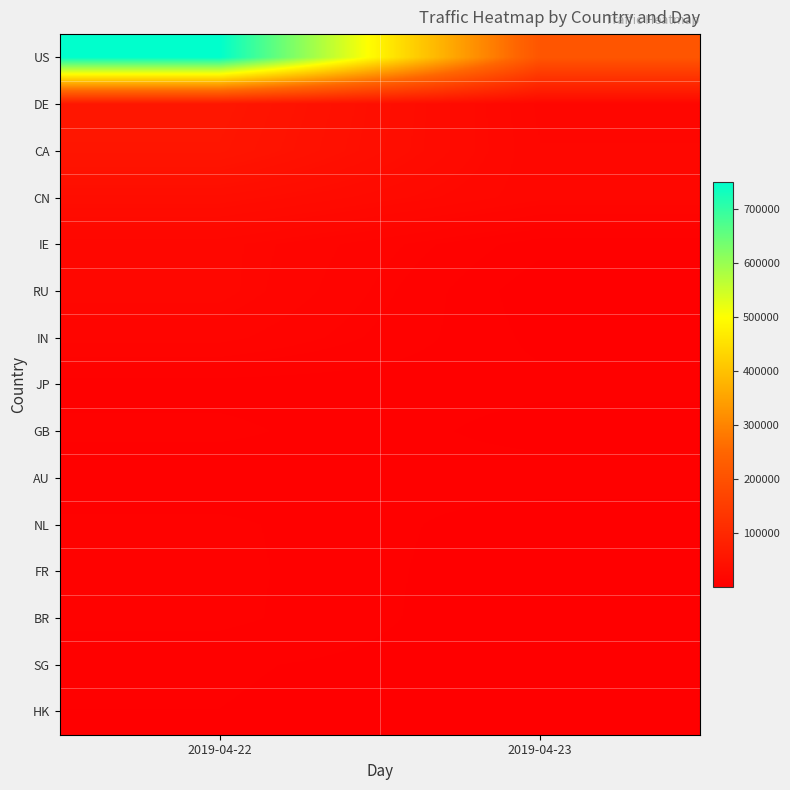

Reading left to right, list all the values displayed in this chart.

US: 2019-04-22=748796	2019-04-23=211147
DE: 2019-04-22=57496	2019-04-23=18169
CA: 2019-04-22=54852	2019-04-23=18982
CN: 2019-04-22=35516	2019-04-23=19696
IE: 2019-04-22=19977	2019-04-23=5383
RU: 2019-04-22=20033	2019-04-23=1968
IN: 2019-04-22=15567	2019-04-23=3335
JP: 2019-04-22=5921	2019-04-23=5111
GB: 2019-04-22=7986	2019-04-23=2887
AU: 2019-04-22=4581	2019-04-23=6035
NL: 2019-04-22=7929	2019-04-23=2143
FR: 2019-04-22=8256	2019-04-23=1487
BR: 2019-04-22=8114	2019-04-23=1334
SG: 2019-04-22=4707	2019-04-23=2247
HK: 2019-04-22=4227	2019-04-23=1839